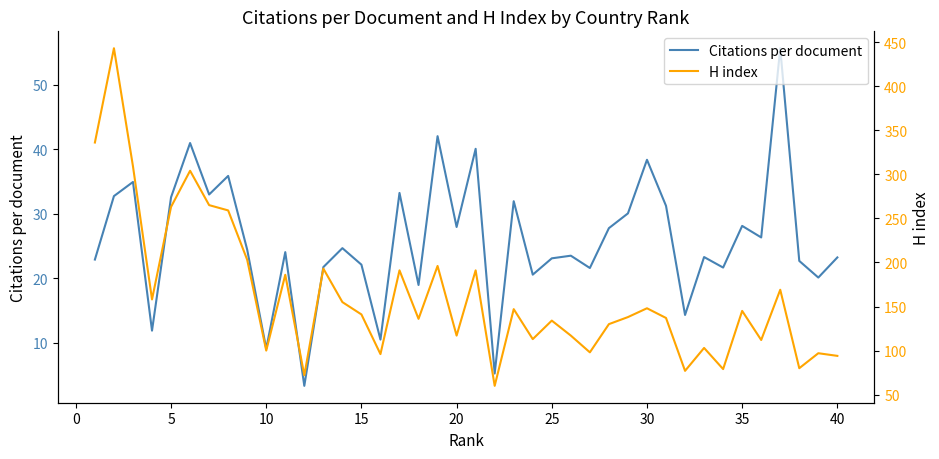

True or false: H index and Citations per document cross at least once.

False